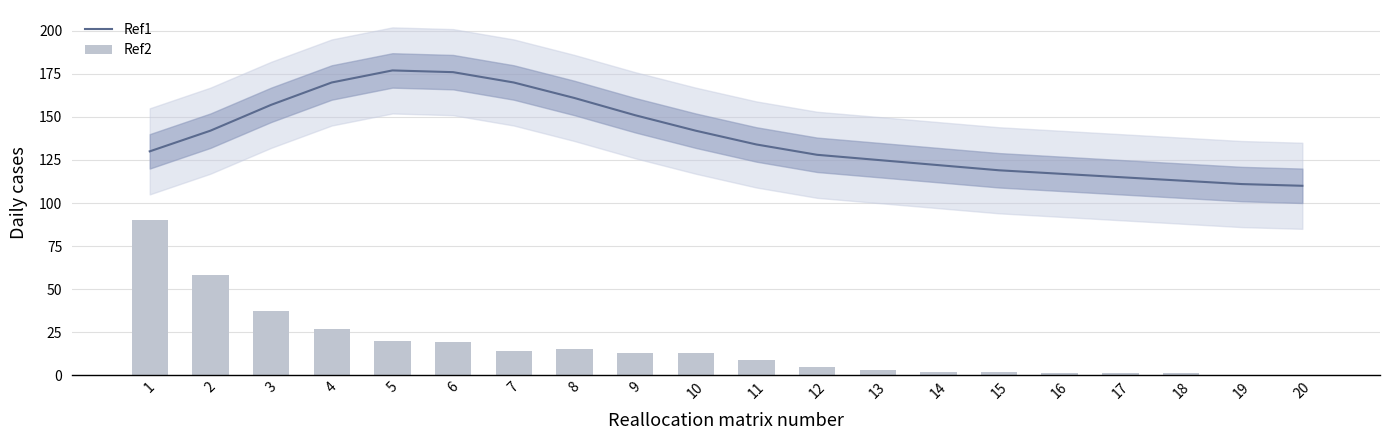

The Ref2 series shows 7 at 12. True or false?

False